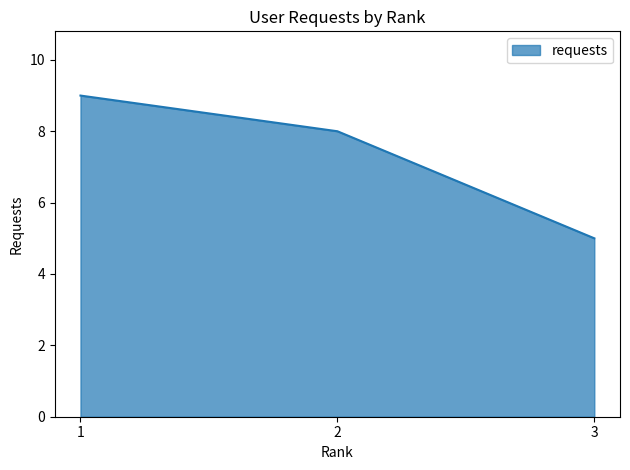

True or false: the data shows 12 at 2.

False